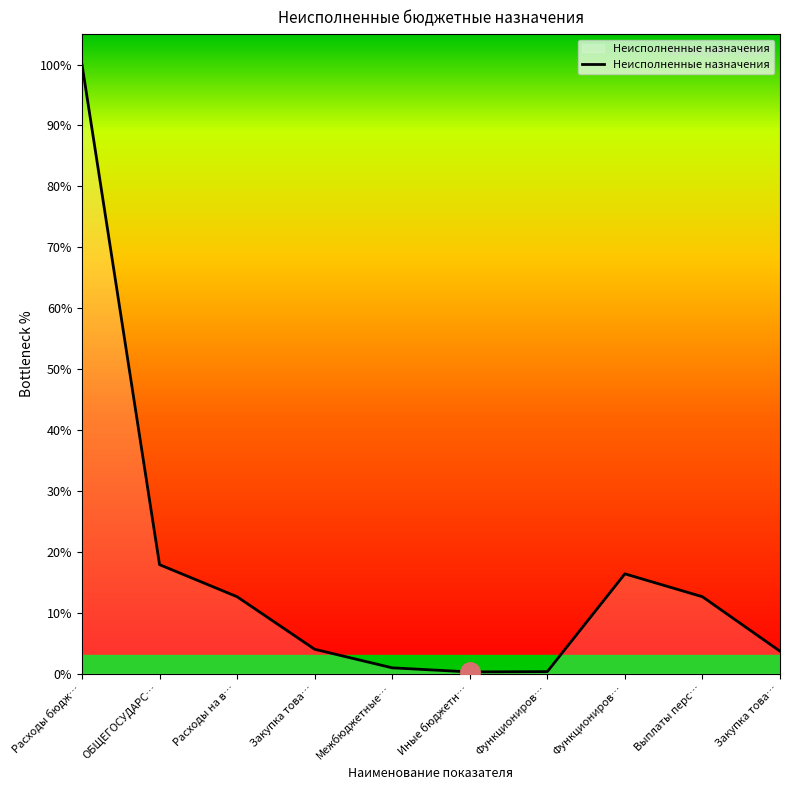

At which category does the chart reach its peak across all series?

Расходы бюдж…